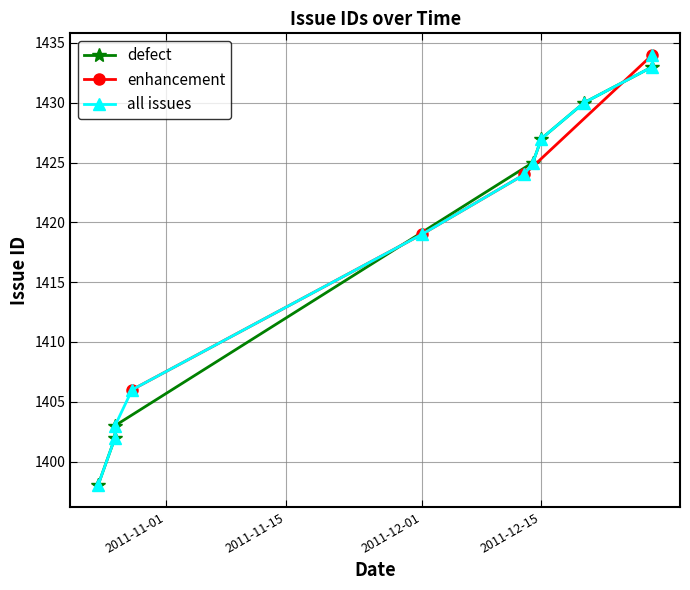

What is the difference between the values at 2011-12-14 and 2011-12-28?

9